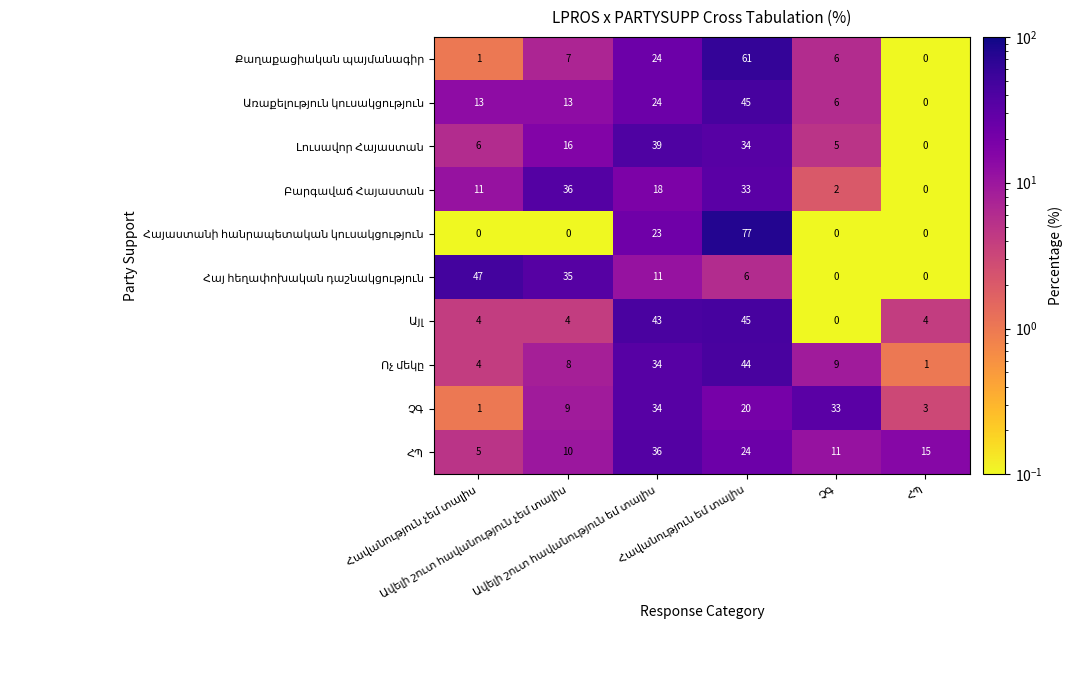

What is the smallest value displayed?

0